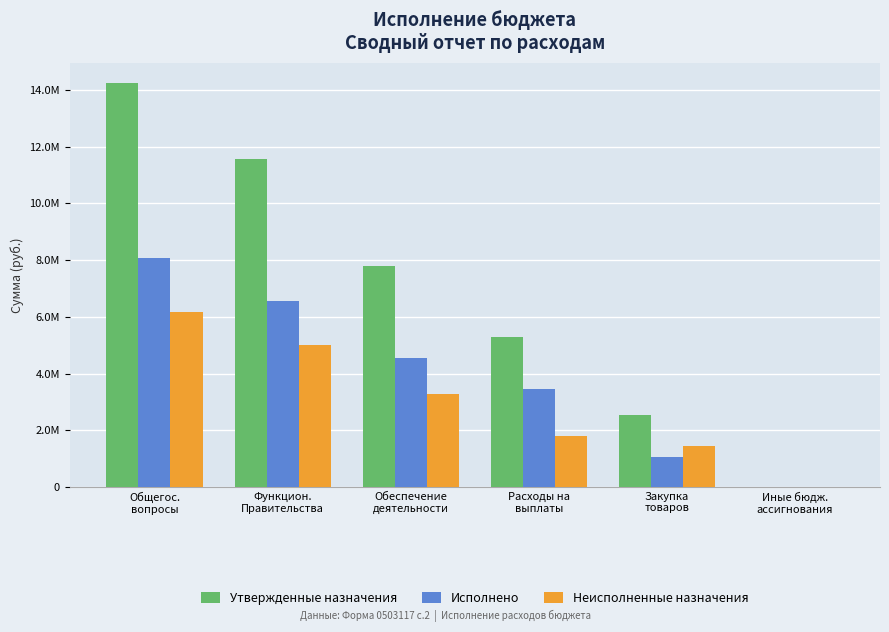

Does the chart contain stacked bars?

No